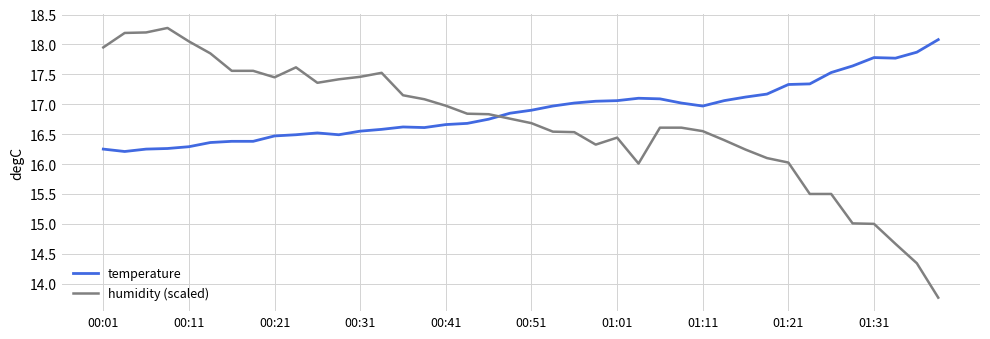

Which series has the widest spread of values?

humidity (scaled)